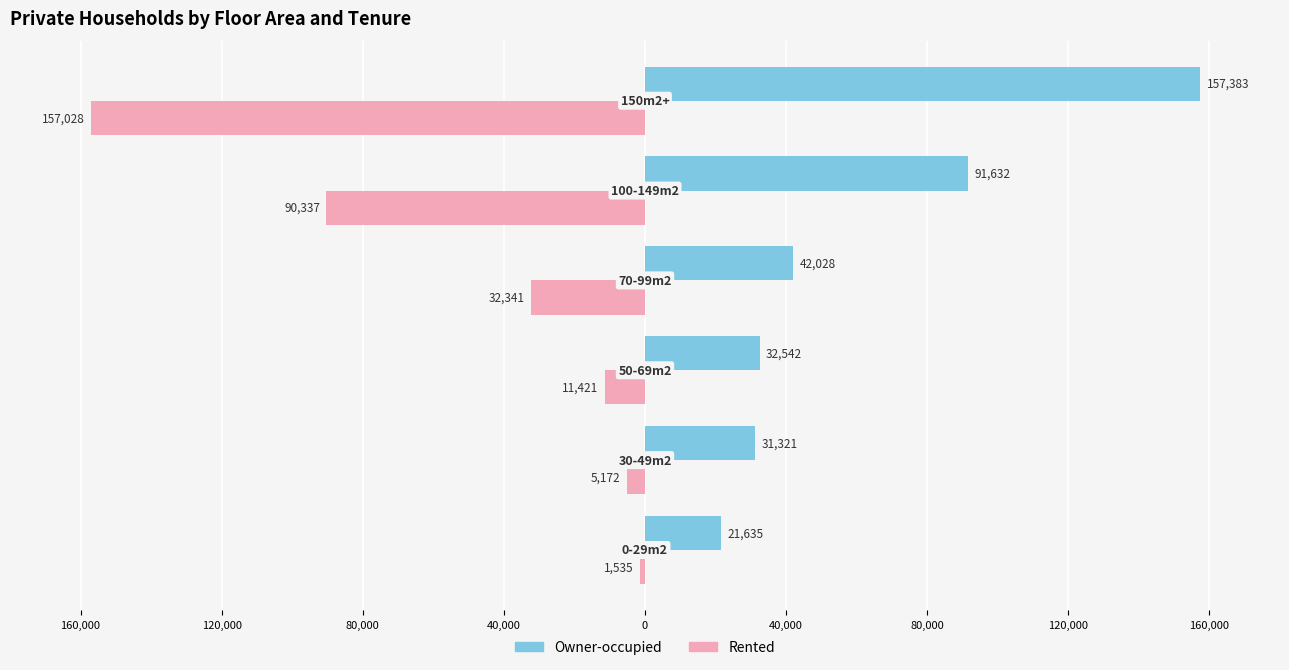

What is the sum of all Rented values?

-297834